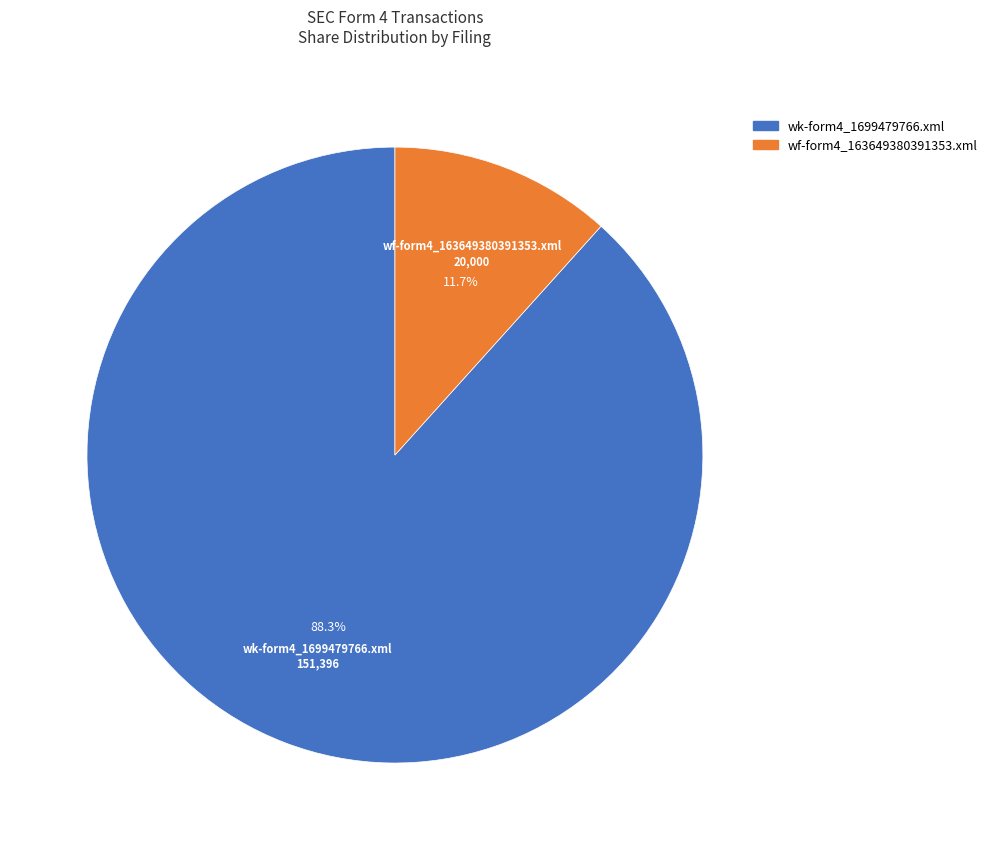

To the nearest percent, what is the difference between the largest and smallest slice percentages?

77%